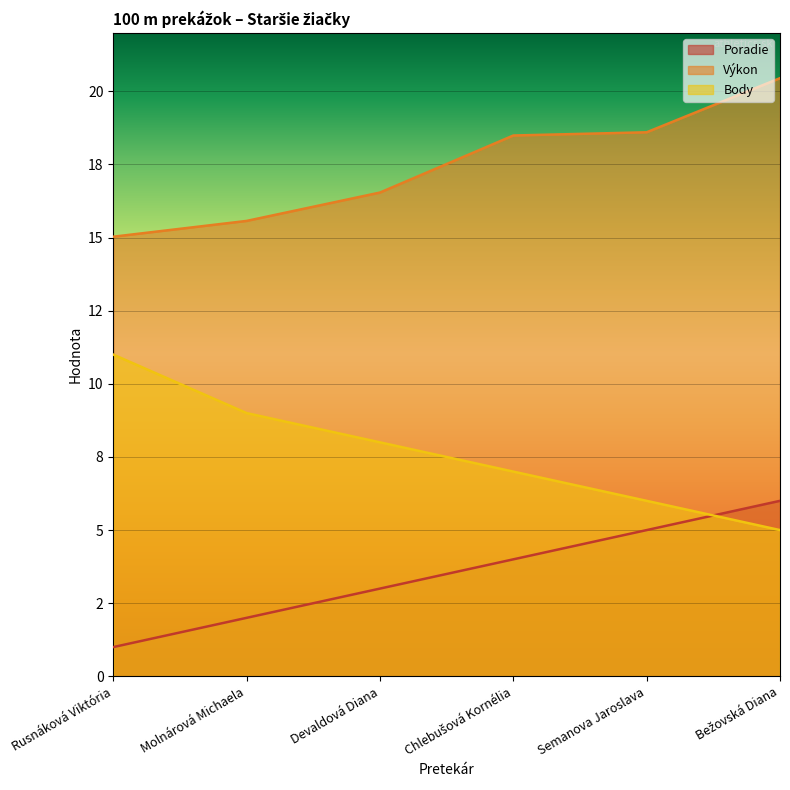

At which label is Body closest to 8?

Devaldová Diana